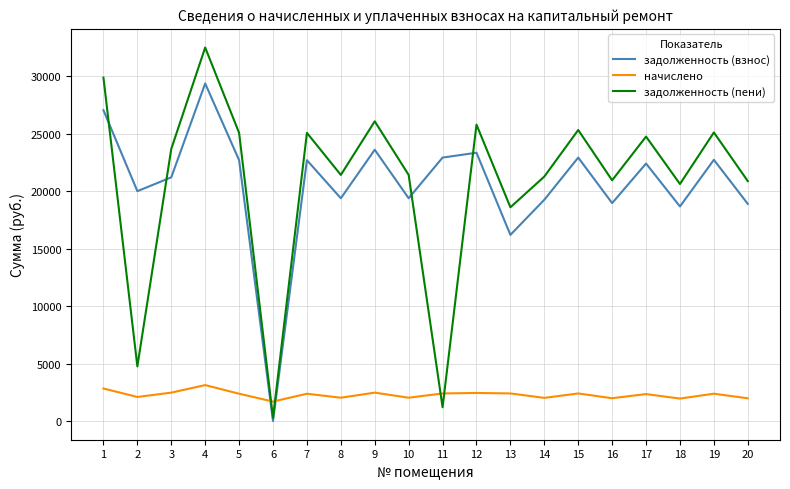

True or false: начислено and задолженность (взнос) intersect in this chart.

True